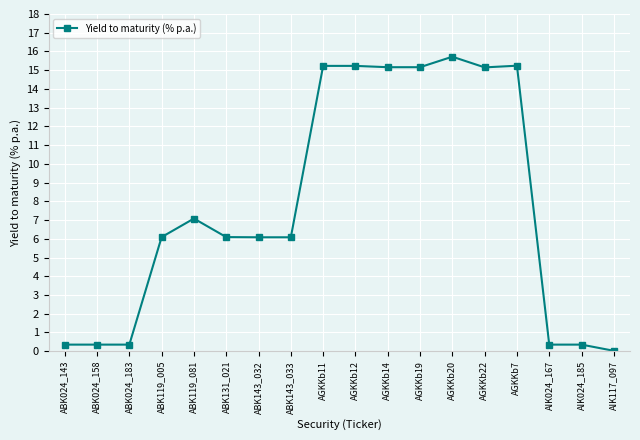

True or false: the data has more than 0 interior local peaks.

True